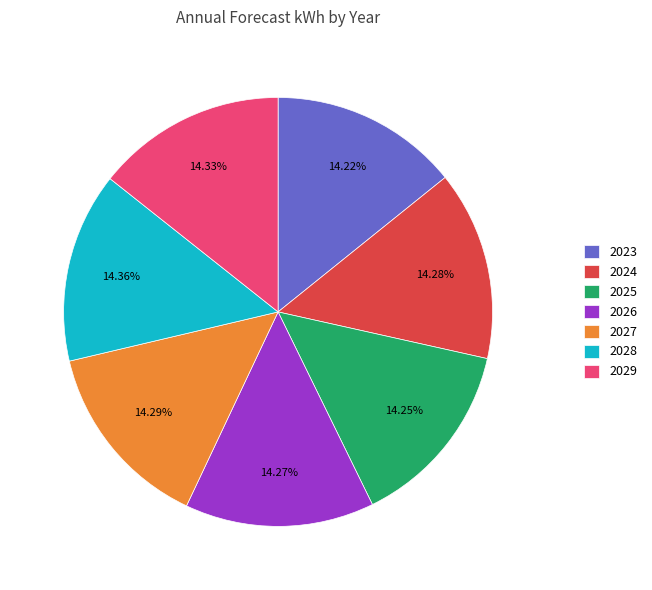

How many slices are in this pie chart?

7